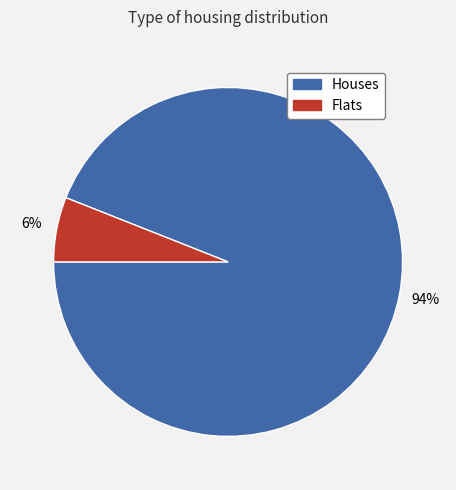

To the nearest percent, what is the difference between the largest and smallest slice percentages?

88%